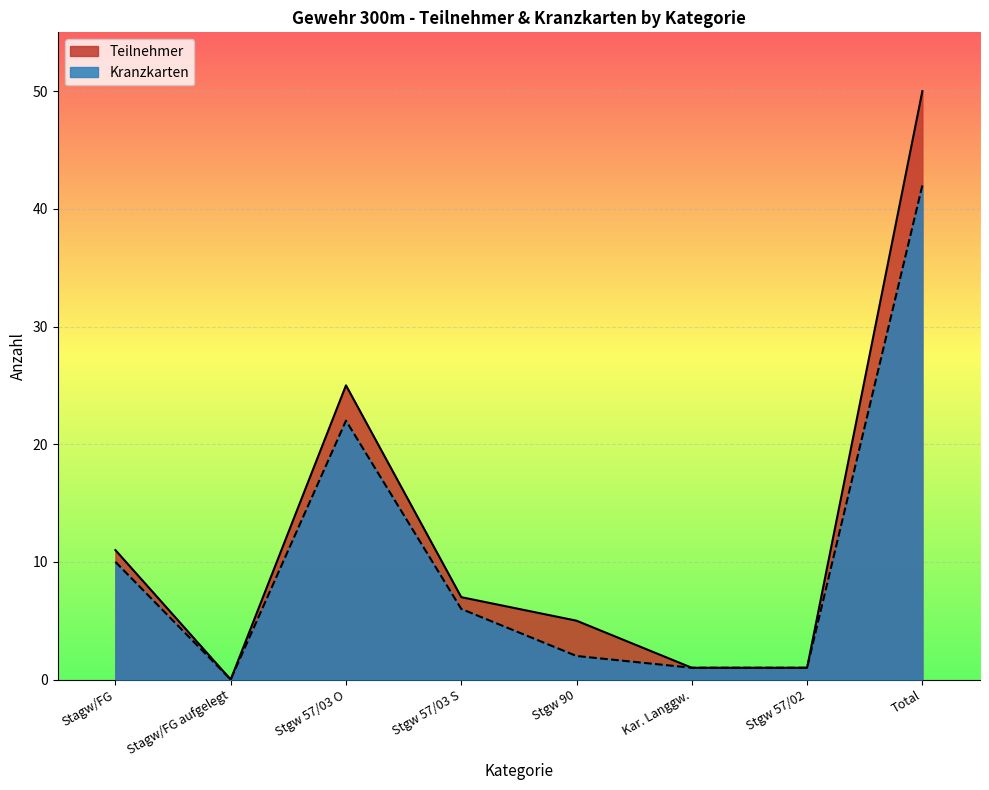

What is the difference between the Kranzkarten values at Stgw 57/03 O and Stgw 57/02?

21